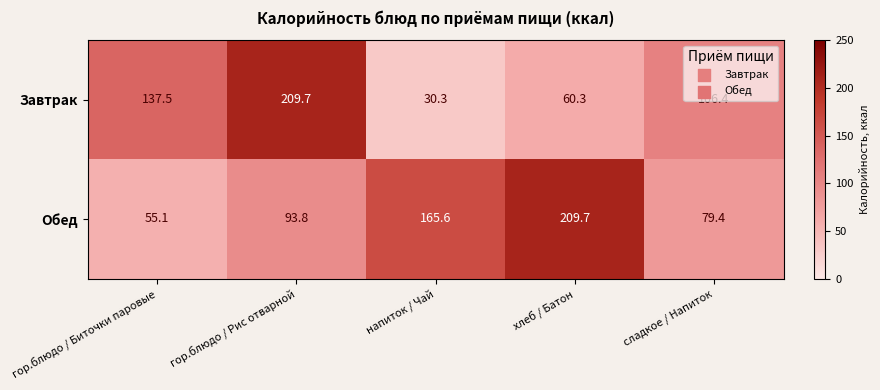

What is the difference between the Завтрак values at хлеб / Батон and гор.блюдо / Рис отварной?

149.4